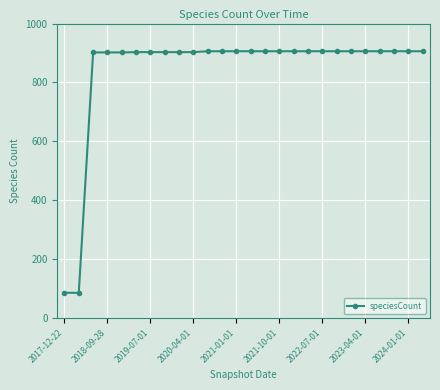

What is the average value?

842